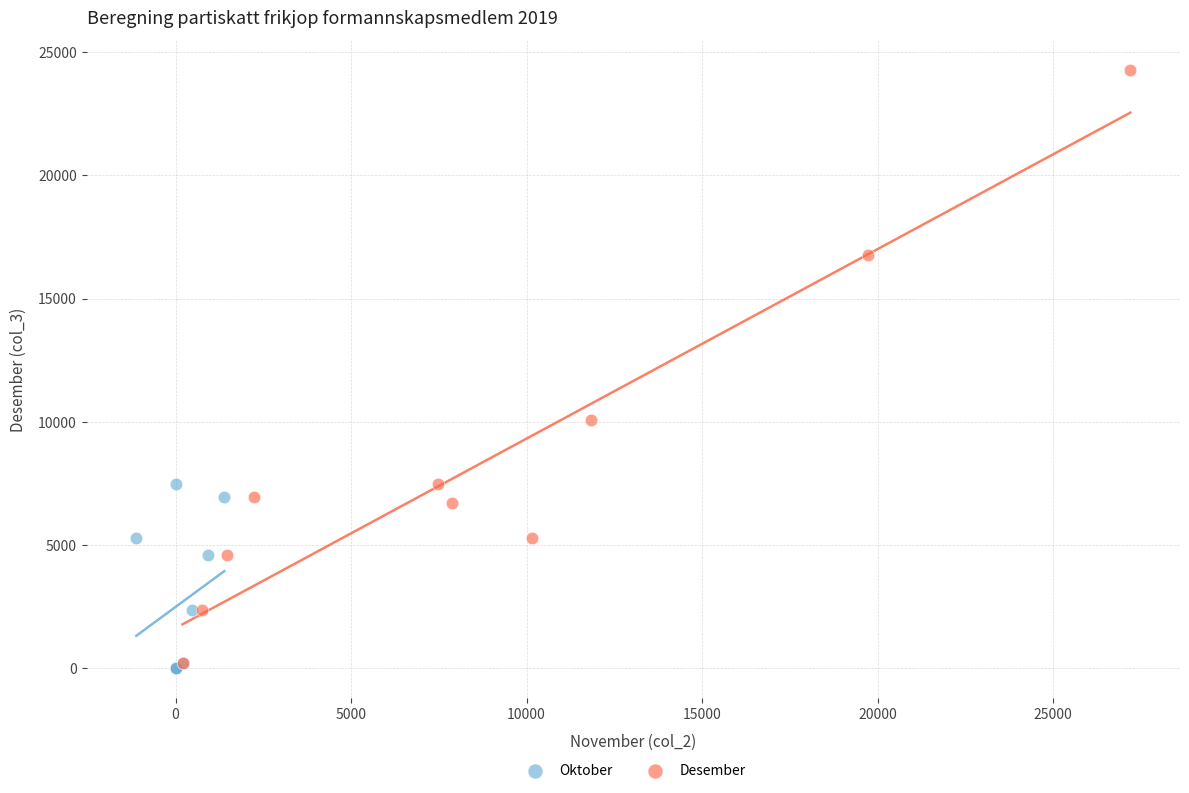

Which series has the largest Y range (max minus min)?

Desember